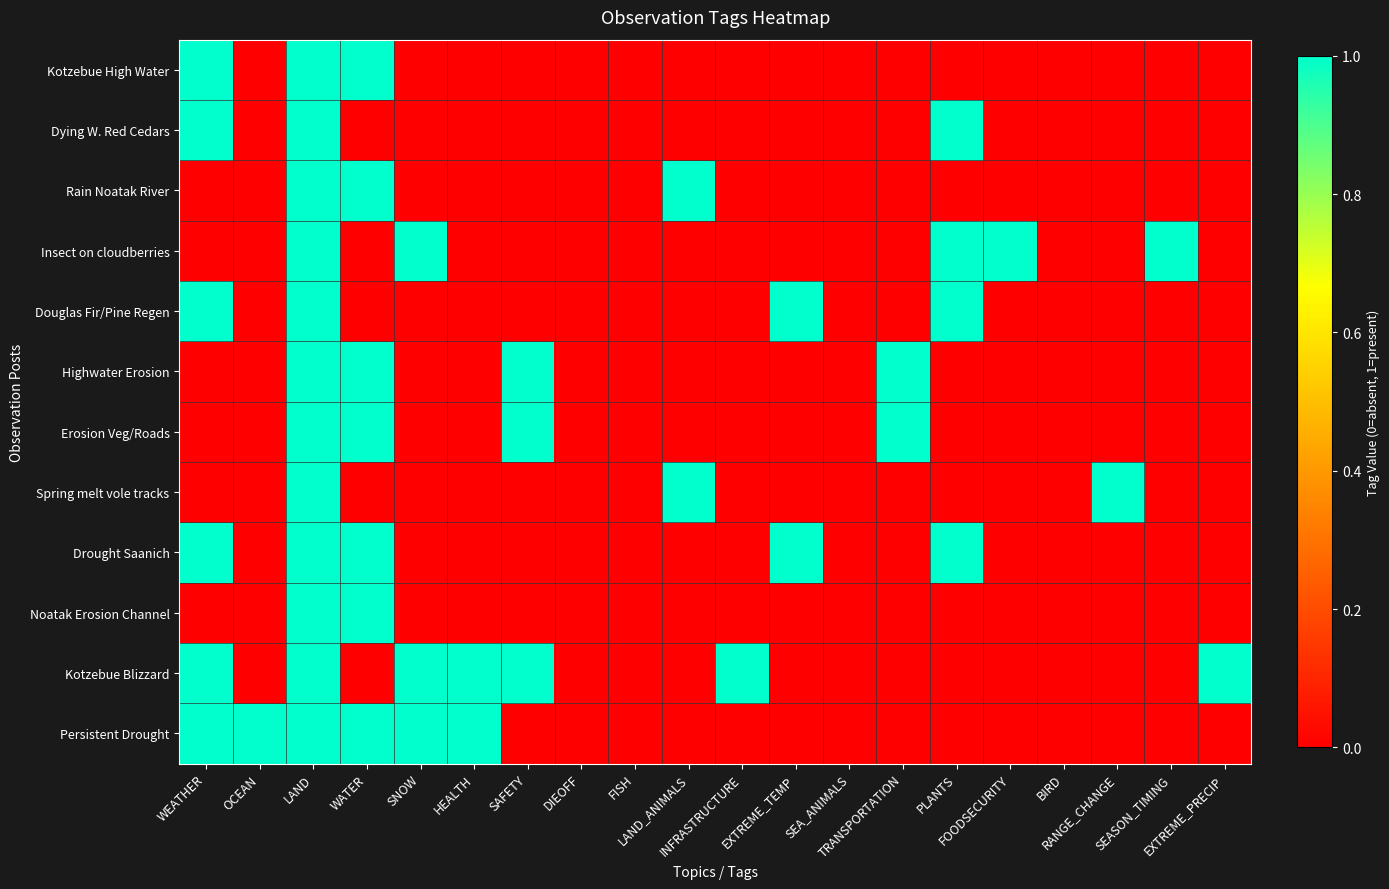

Reading left to right, what are all the values shown in this chart?

Kotzebue High Water: WEATHER=1	OCEAN=0	LAND=1	WATER=1	SNOW=0	HEALTH=0	SAFETY=0	DIEOFF=0	FISH=0	LAND_ANIMALS=0	INFRASTRUCTURE=0	EXTREME_TEMP=0	SEA_ANIMALS=0	TRANSPORTATION=0	PLANTS=0	FOODSECURITY=0	BIRD=0	RANGE_CHANGE=0	SEASON_TIMING=0	EXTREME_PRECIP=0
Dying W. Red Cedars: WEATHER=1	OCEAN=0	LAND=1	WATER=0	SNOW=0	HEALTH=0	SAFETY=0	DIEOFF=0	FISH=0	LAND_ANIMALS=0	INFRASTRUCTURE=0	EXTREME_TEMP=0	SEA_ANIMALS=0	TRANSPORTATION=0	PLANTS=1	FOODSECURITY=0	BIRD=0	RANGE_CHANGE=0	SEASON_TIMING=0	EXTREME_PRECIP=0
Rain Noatak River: WEATHER=0	OCEAN=0	LAND=1	WATER=1	SNOW=0	HEALTH=0	SAFETY=0	DIEOFF=0	FISH=0	LAND_ANIMALS=1	INFRASTRUCTURE=0	EXTREME_TEMP=0	SEA_ANIMALS=0	TRANSPORTATION=0	PLANTS=0	FOODSECURITY=0	BIRD=0	RANGE_CHANGE=0	SEASON_TIMING=0	EXTREME_PRECIP=0
Insect on cloudberries: WEATHER=0	OCEAN=0	LAND=1	WATER=0	SNOW=1	HEALTH=0	SAFETY=0	DIEOFF=0	FISH=0	LAND_ANIMALS=0	INFRASTRUCTURE=0	EXTREME_TEMP=0	SEA_ANIMALS=0	TRANSPORTATION=0	PLANTS=1	FOODSECURITY=1	BIRD=0	RANGE_CHANGE=0	SEASON_TIMING=1	EXTREME_PRECIP=0
Douglas Fir/Pine Regen: WEATHER=1	OCEAN=0	LAND=1	WATER=0	SNOW=0	HEALTH=0	SAFETY=0	DIEOFF=0	FISH=0	LAND_ANIMALS=0	INFRASTRUCTURE=0	EXTREME_TEMP=1	SEA_ANIMALS=0	TRANSPORTATION=0	PLANTS=1	FOODSECURITY=0	BIRD=0	RANGE_CHANGE=0	SEASON_TIMING=0	EXTREME_PRECIP=0
Highwater Erosion: WEATHER=0	OCEAN=0	LAND=1	WATER=1	SNOW=0	HEALTH=0	SAFETY=1	DIEOFF=0	FISH=0	LAND_ANIMALS=0	INFRASTRUCTURE=0	EXTREME_TEMP=0	SEA_ANIMALS=0	TRANSPORTATION=1	PLANTS=0	FOODSECURITY=0	BIRD=0	RANGE_CHANGE=0	SEASON_TIMING=0	EXTREME_PRECIP=0
Erosion Veg/Roads: WEATHER=0	OCEAN=0	LAND=1	WATER=1	SNOW=0	HEALTH=0	SAFETY=1	DIEOFF=0	FISH=0	LAND_ANIMALS=0	INFRASTRUCTURE=0	EXTREME_TEMP=0	SEA_ANIMALS=0	TRANSPORTATION=1	PLANTS=0	FOODSECURITY=0	BIRD=0	RANGE_CHANGE=0	SEASON_TIMING=0	EXTREME_PRECIP=0
Spring melt vole tracks: WEATHER=0	OCEAN=0	LAND=1	WATER=0	SNOW=0	HEALTH=0	SAFETY=0	DIEOFF=0	FISH=0	LAND_ANIMALS=1	INFRASTRUCTURE=0	EXTREME_TEMP=0	SEA_ANIMALS=0	TRANSPORTATION=0	PLANTS=0	FOODSECURITY=0	BIRD=0	RANGE_CHANGE=1	SEASON_TIMING=0	EXTREME_PRECIP=0
Drought Saanich: WEATHER=1	OCEAN=0	LAND=1	WATER=1	SNOW=0	HEALTH=0	SAFETY=0	DIEOFF=0	FISH=0	LAND_ANIMALS=0	INFRASTRUCTURE=0	EXTREME_TEMP=1	SEA_ANIMALS=0	TRANSPORTATION=0	PLANTS=1	FOODSECURITY=0	BIRD=0	RANGE_CHANGE=0	SEASON_TIMING=0	EXTREME_PRECIP=0
Noatak Erosion Channel: WEATHER=0	OCEAN=0	LAND=1	WATER=1	SNOW=0	HEALTH=0	SAFETY=0	DIEOFF=0	FISH=0	LAND_ANIMALS=0	INFRASTRUCTURE=0	EXTREME_TEMP=0	SEA_ANIMALS=0	TRANSPORTATION=0	PLANTS=0	FOODSECURITY=0	BIRD=0	RANGE_CHANGE=0	SEASON_TIMING=0	EXTREME_PRECIP=0
Kotzebue Blizzard: WEATHER=1	OCEAN=0	LAND=1	WATER=0	SNOW=1	HEALTH=1	SAFETY=1	DIEOFF=0	FISH=0	LAND_ANIMALS=0	INFRASTRUCTURE=1	EXTREME_TEMP=0	SEA_ANIMALS=0	TRANSPORTATION=0	PLANTS=0	FOODSECURITY=0	BIRD=0	RANGE_CHANGE=0	SEASON_TIMING=0	EXTREME_PRECIP=1
Persistent Drought: WEATHER=1	OCEAN=1	LAND=1	WATER=1	SNOW=1	HEALTH=1	SAFETY=0	DIEOFF=0	FISH=0	LAND_ANIMALS=0	INFRASTRUCTURE=0	EXTREME_TEMP=0	SEA_ANIMALS=0	TRANSPORTATION=0	PLANTS=0	FOODSECURITY=0	BIRD=0	RANGE_CHANGE=0	SEASON_TIMING=0	EXTREME_PRECIP=0